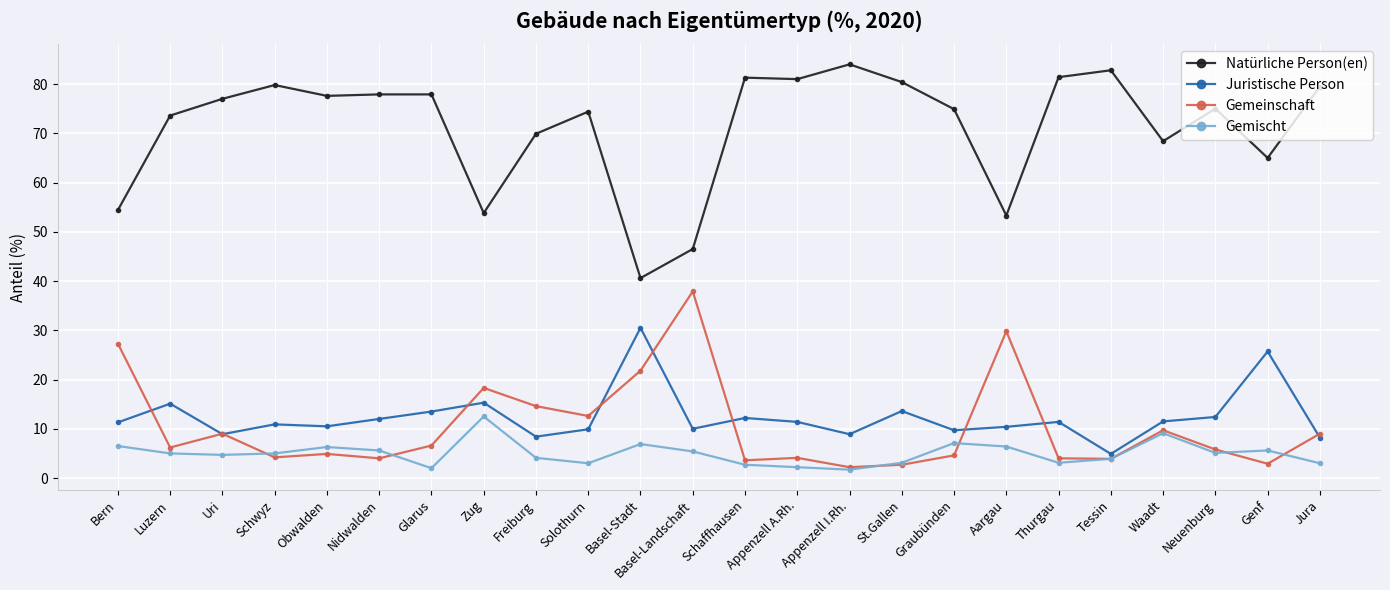

The value of Juristische Person at Luzern is 20.4. True or false?

False